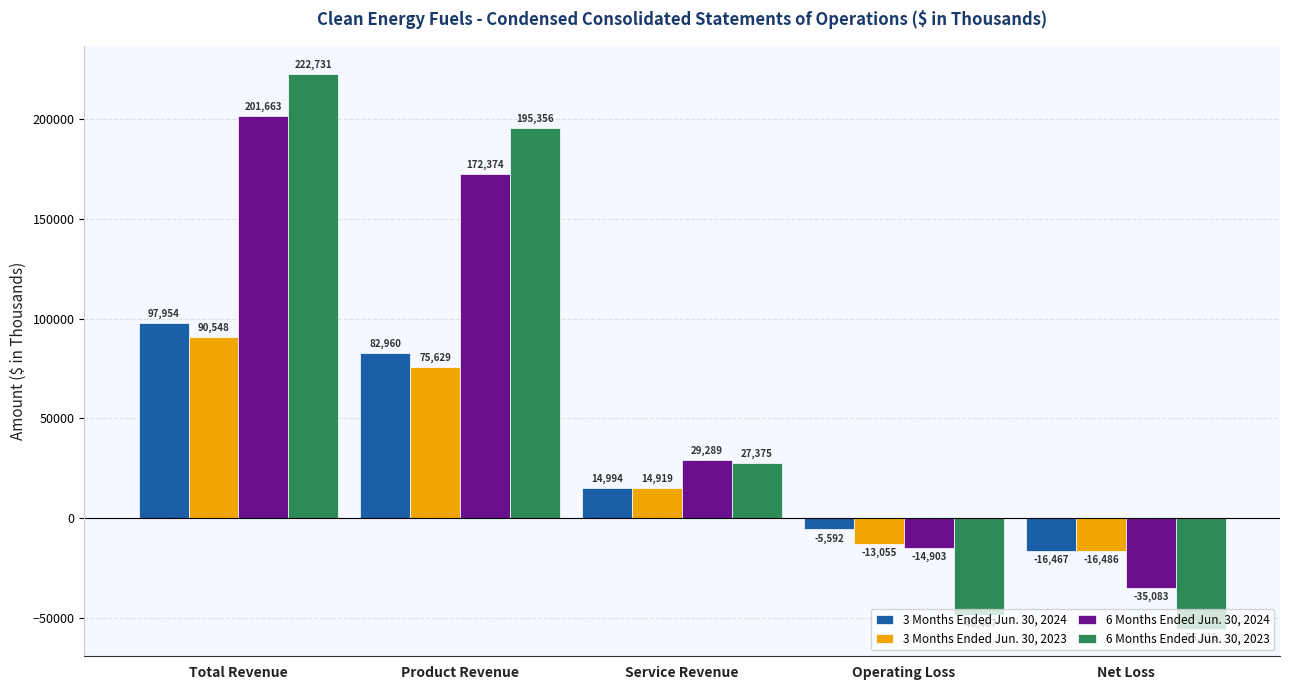

The 6 Months Ended Jun. 30, 2023 series shows 7833 at Service Revenue. True or false?

False